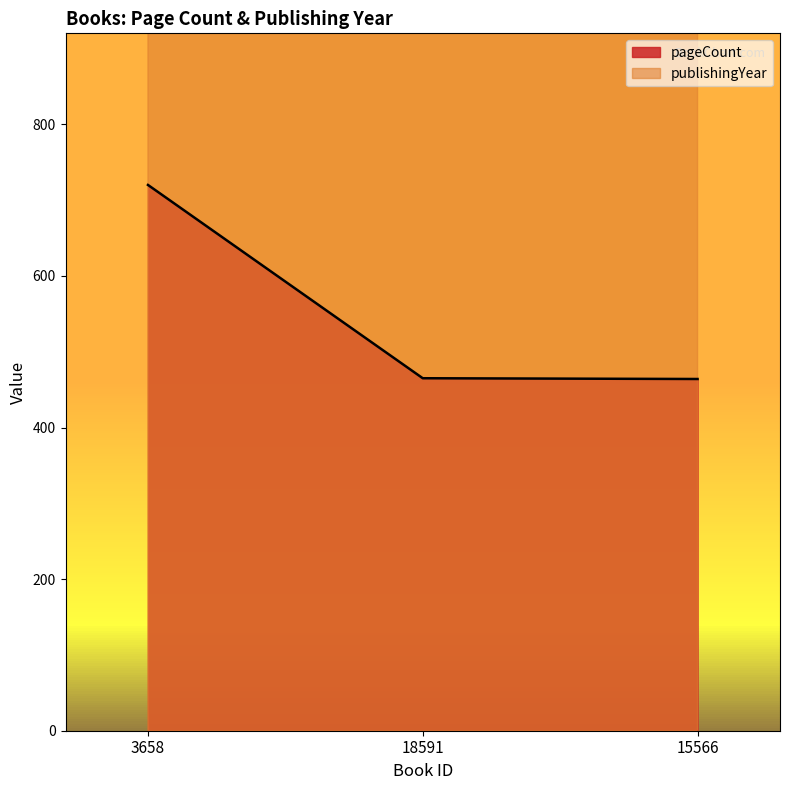

What is the maximum value for pageCount?

720